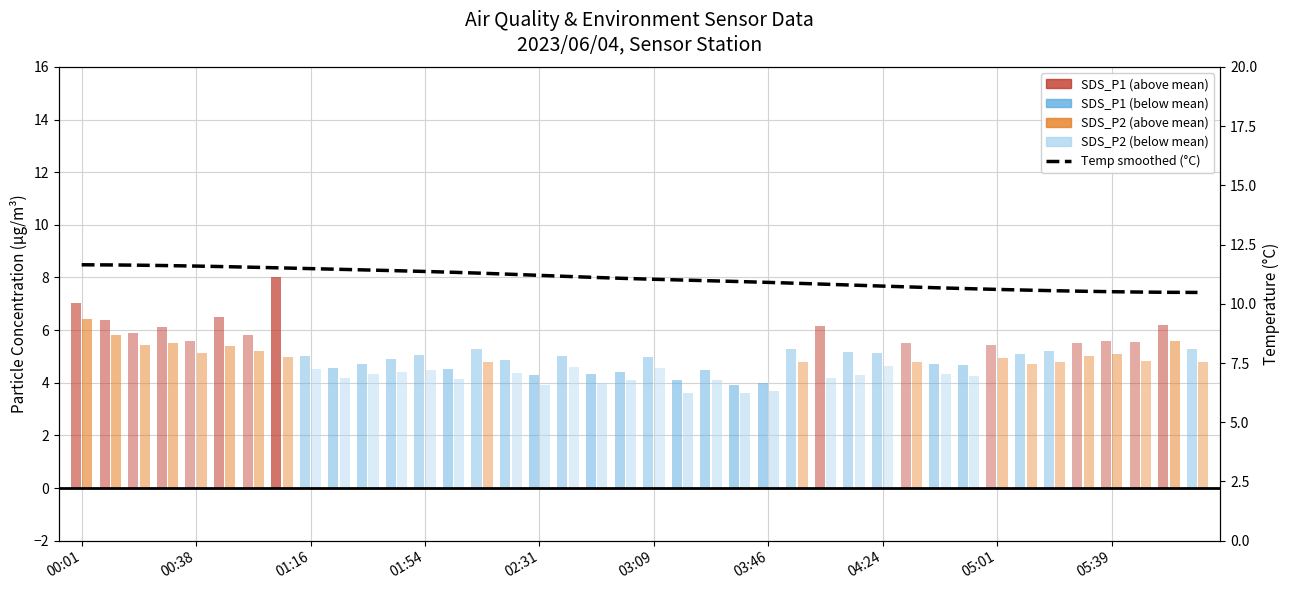

True or false: the data shows 17.3 at 19.

False